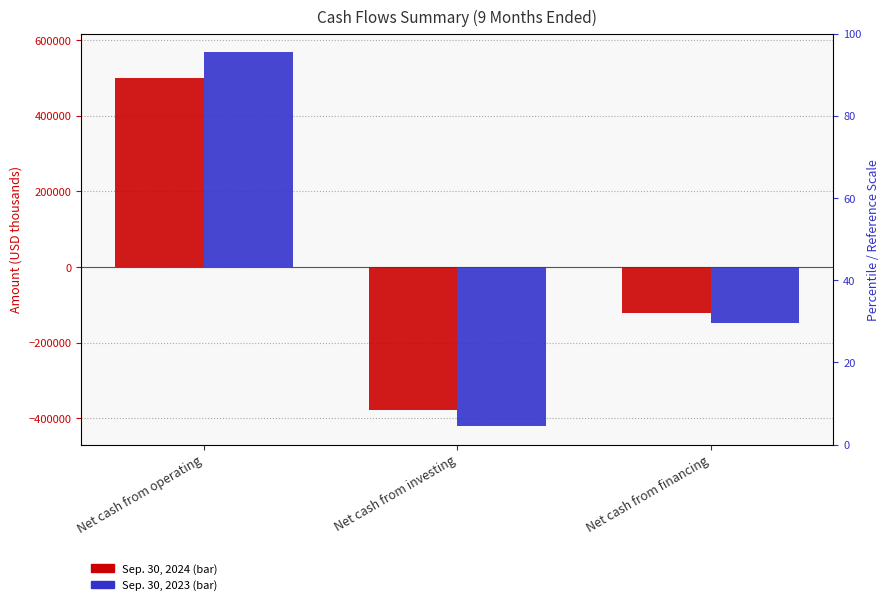

What are all the series names shown in the legend?

Sep. 30, 2024, Sep. 30, 2023